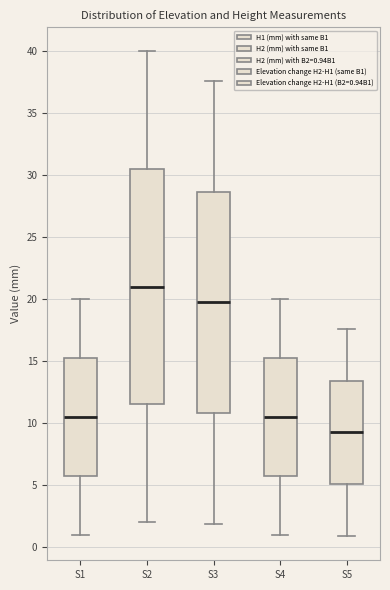

Reading left to right, read every box against the y-axis: the position of its median line, the range the box covers, and the ends of its whiskers. The values are not printed on the chart, so give them approximately, as read against the axis.

S1: median 10.5, box 6.0 to 15.5, whiskers 1.0 to 20.0
S2: median 21.0, box 11.5 to 30.5, whiskers 2.0 to 40.0
S3: median 19.5, box 11.0 to 28.5, whiskers 2.0 to 37.5
S4: median 10.5, box 6.0 to 15.5, whiskers 1.0 to 20.0
S5: median 9.0, box 5.0 to 13.5, whiskers 1.0 to 17.5